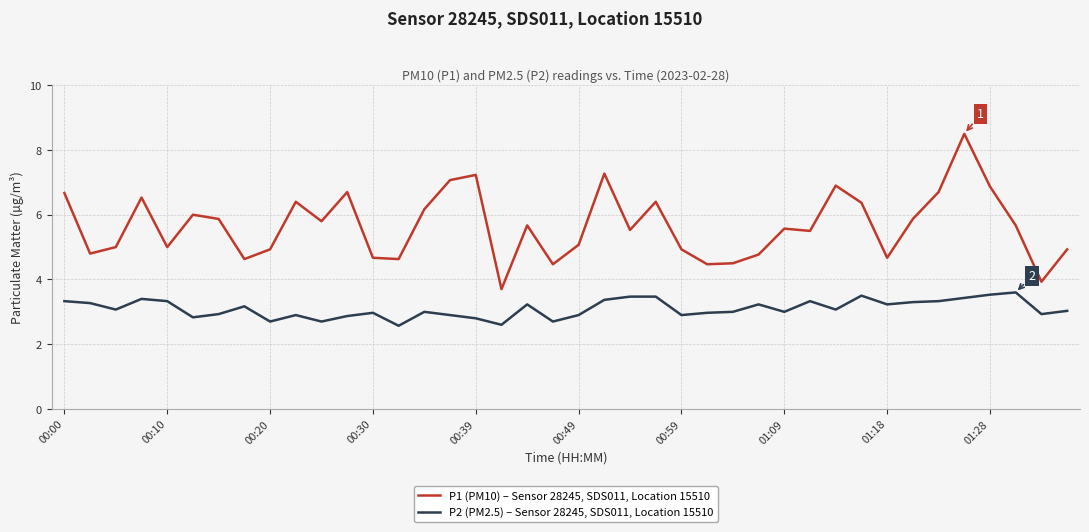

What is the difference between the second highest and second lowest values in the P1 (PM10) – Sensor 28245, SDS011, Location 15510 series?

3.3